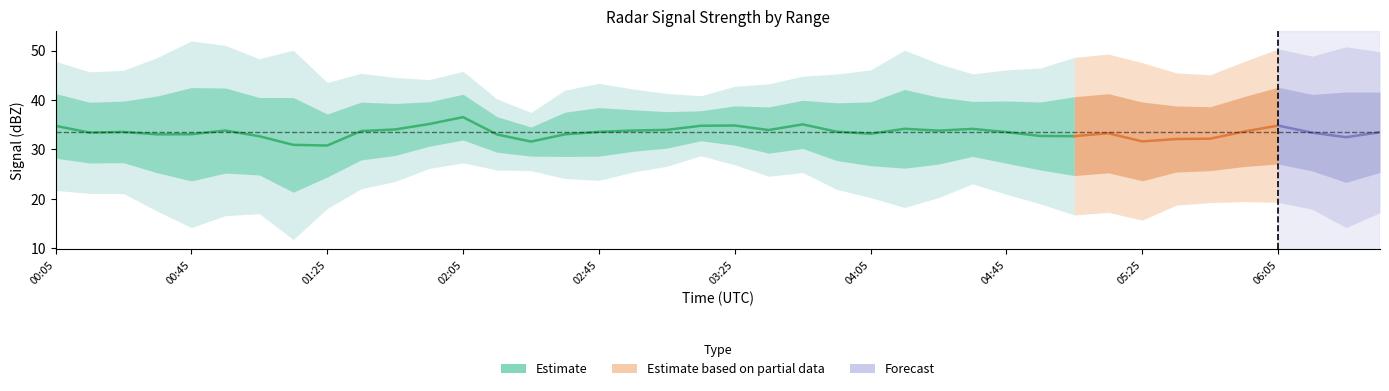

Is this an area chart (filled region under the line)?

No